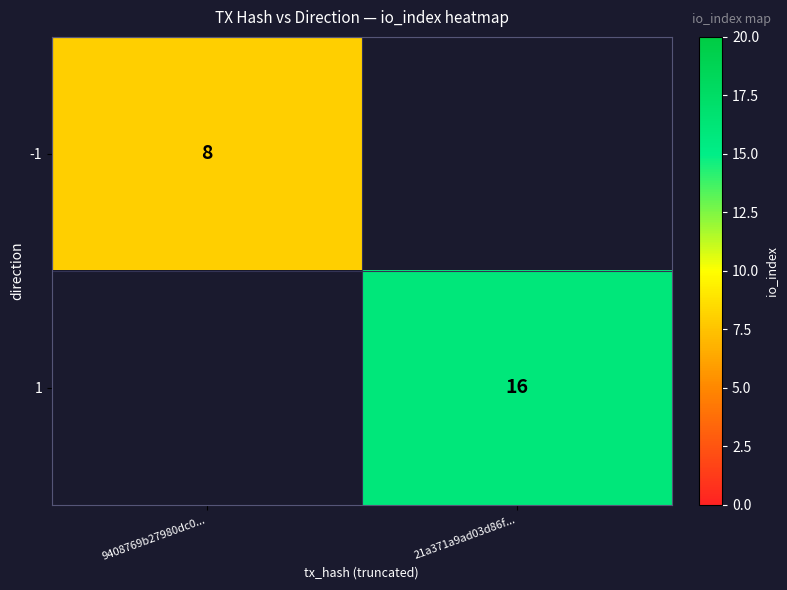

The -1 series shows 14 at 9408769b27980dc0.... True or false?

False